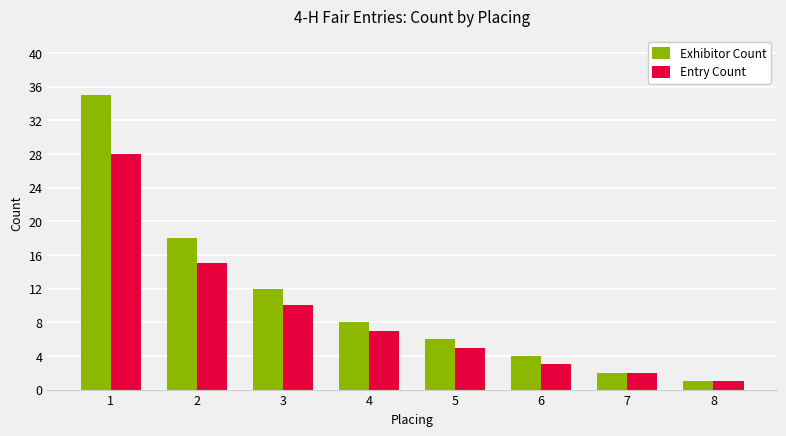

Is the value of Entry Count at 2 greater than the value of Exhibitor Count at 2?

No